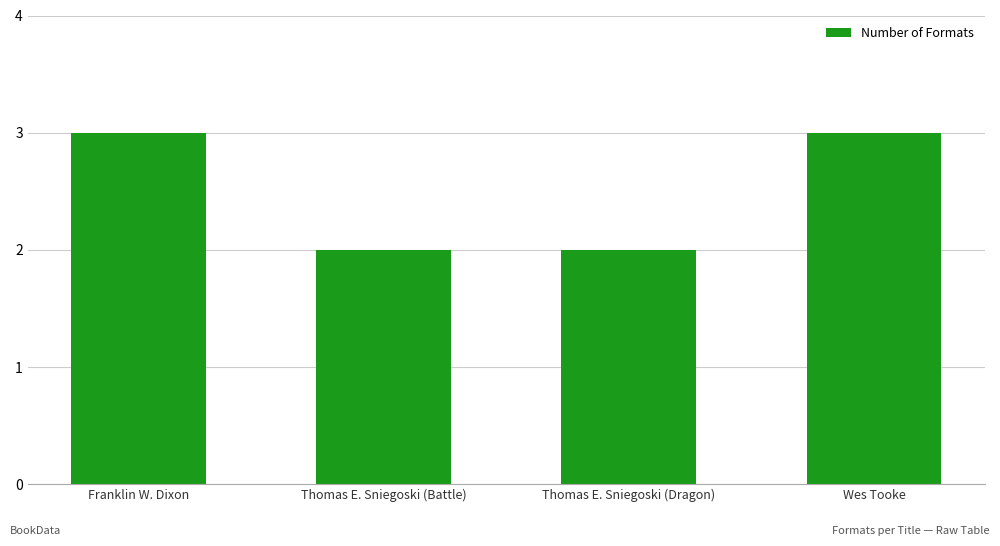

What is the sum of all values?

10